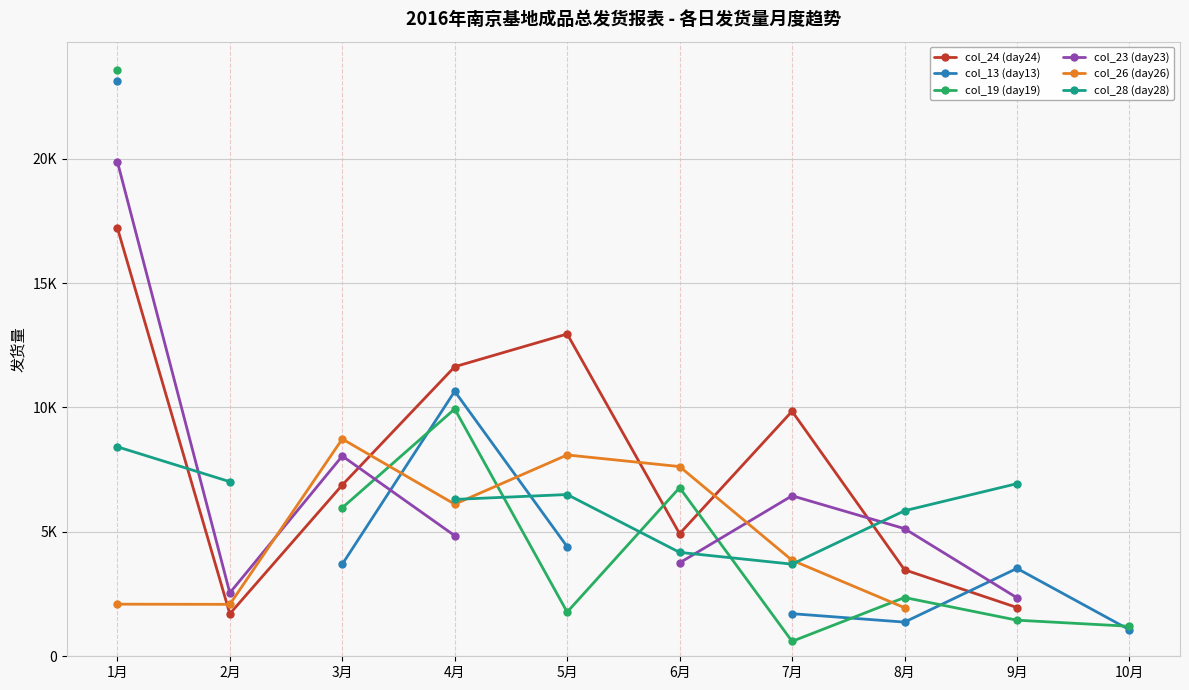

True or false: col_24 (day24) has more than 1 points higher than both neighbors.

True